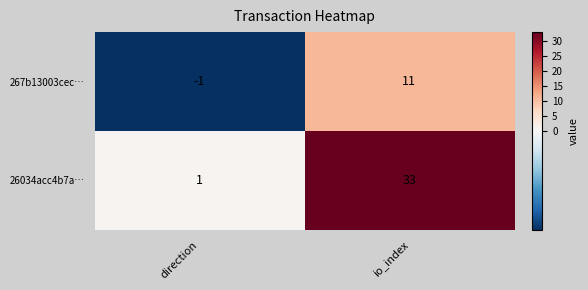

List the series in order of their peak value, highest first.

26034acc4b7a…, 267b13003cec…